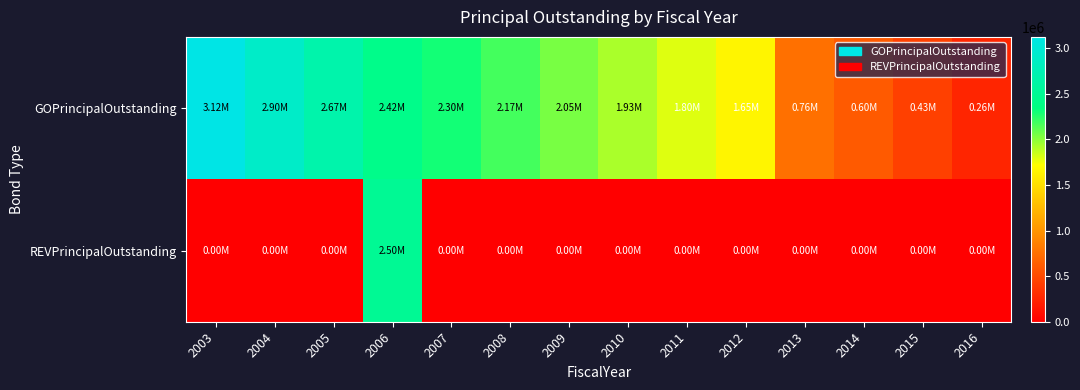

At 2009, list the series in order from smallest to largest.

REVPrincipalOutstanding, GOPrincipalOutstanding